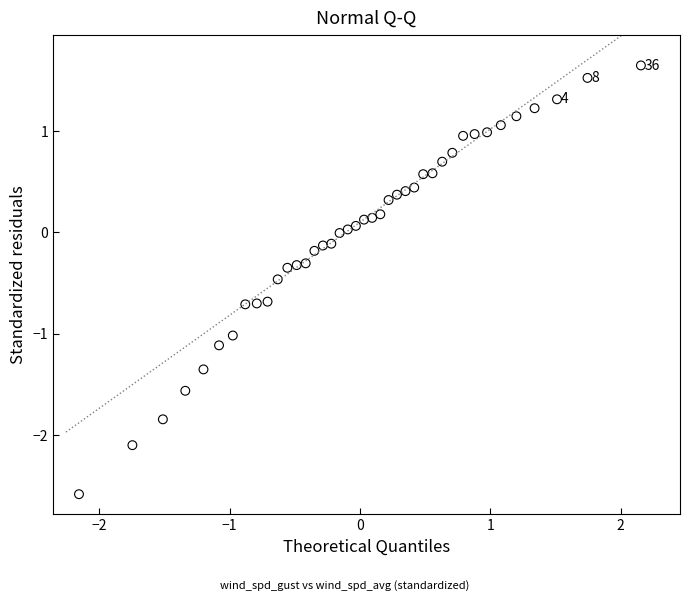

What is the range of X values (max minus min)?

4.3